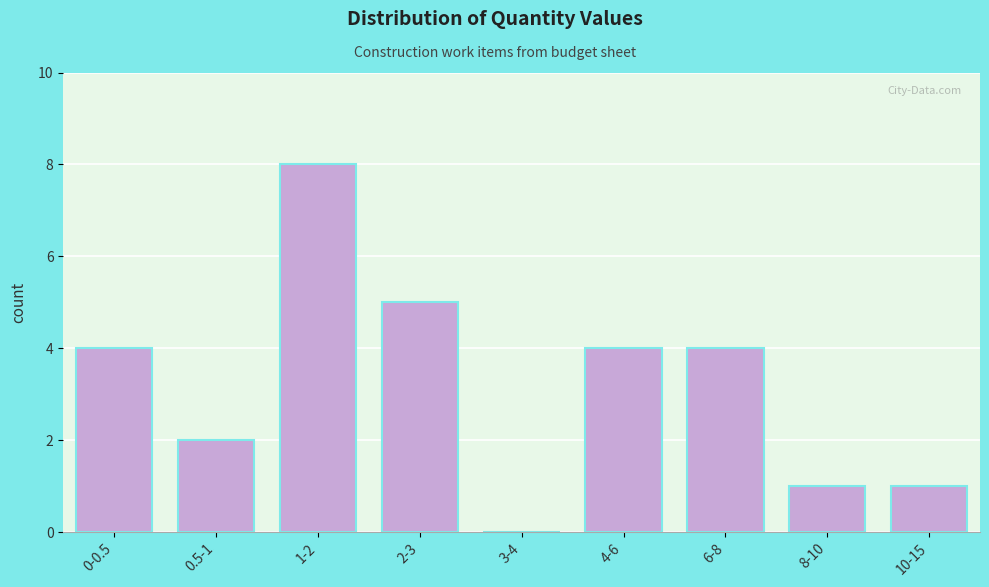

Reading left to right, what are all the values shown in this chart?

0-0.5=4	0.5-1=2	1-2=8	2-3=5	3-4=0	4-6=4	6-8=4	8-10=1	10-15=1